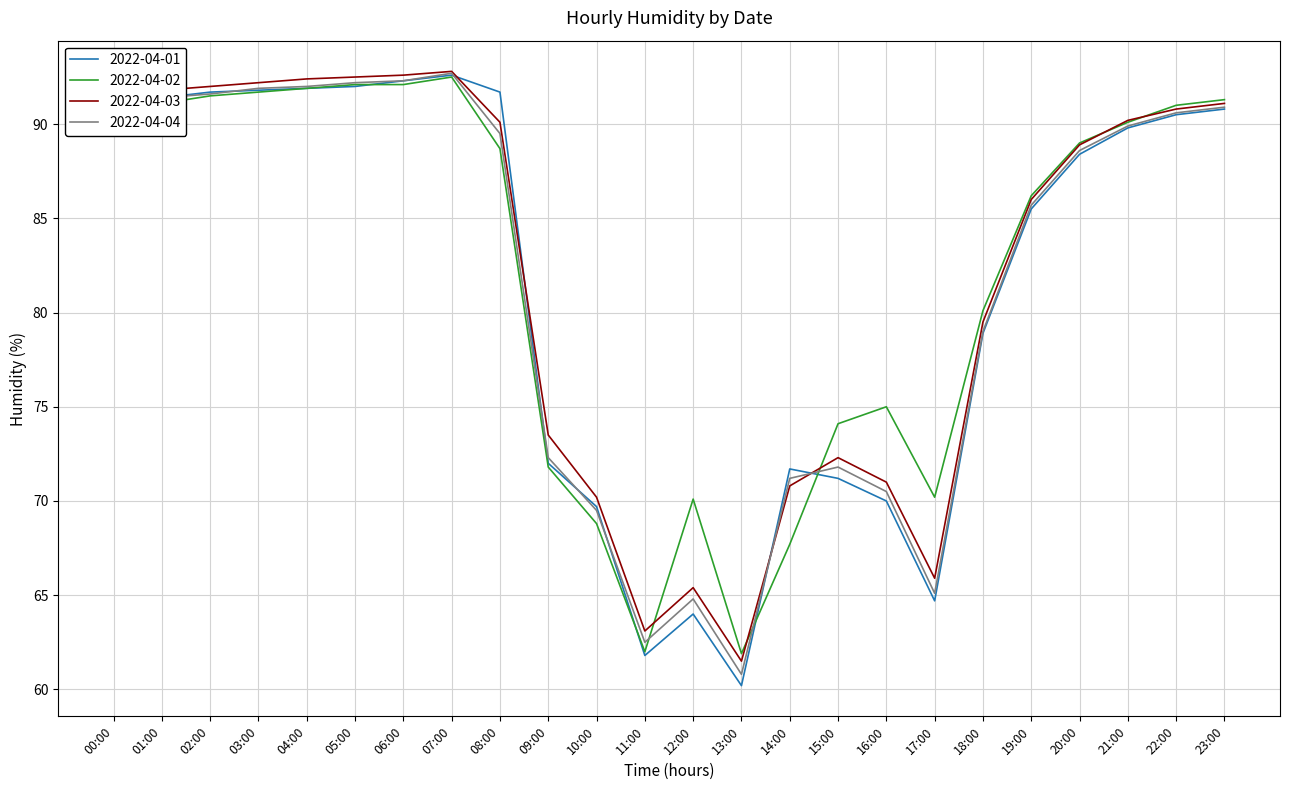

Is the value of 2022-04-04 at 21:00 greater than the value of 2022-04-01 at 20:00?

Yes